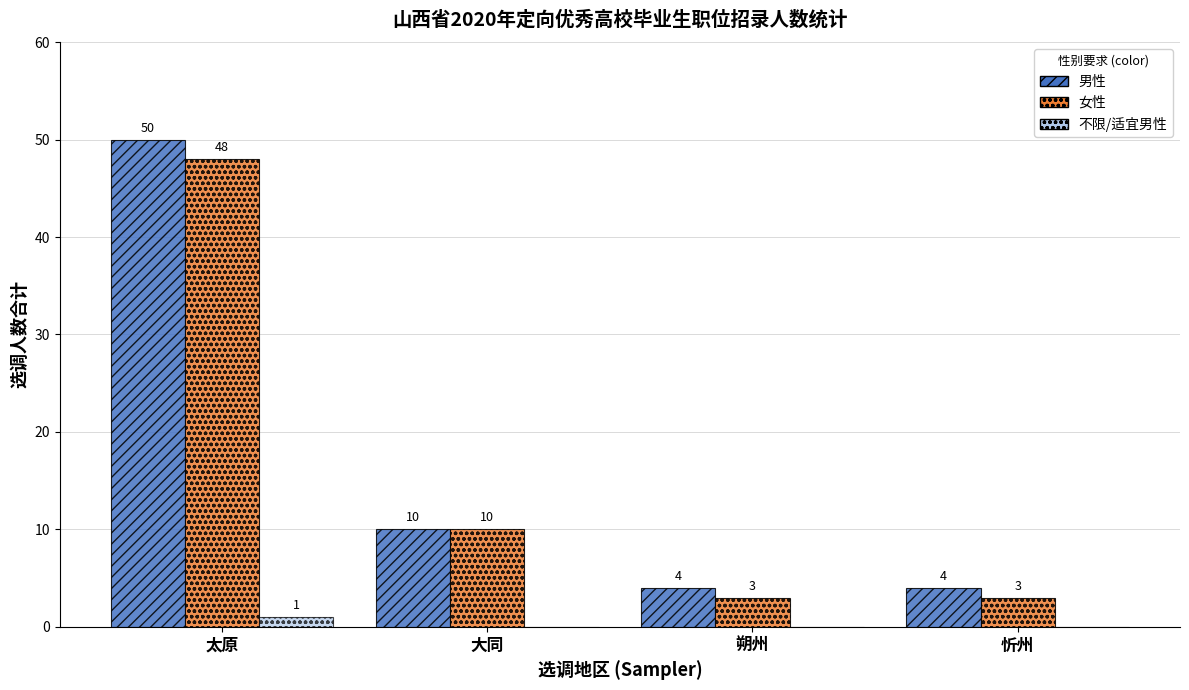

Reading left to right, extract all data points from this chart.

男性: 50	10	4	4
女性: 48	10	3	3
不限/适宜男性: 1	0	0	0